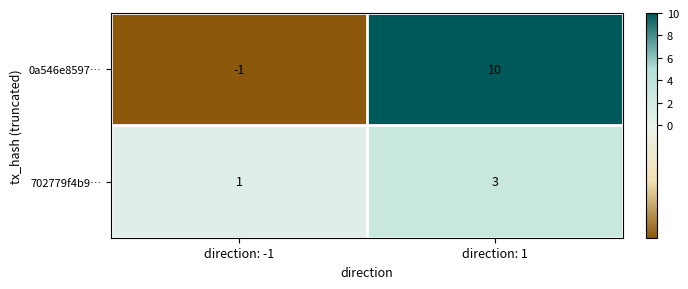

What is the greatest value displayed?

10